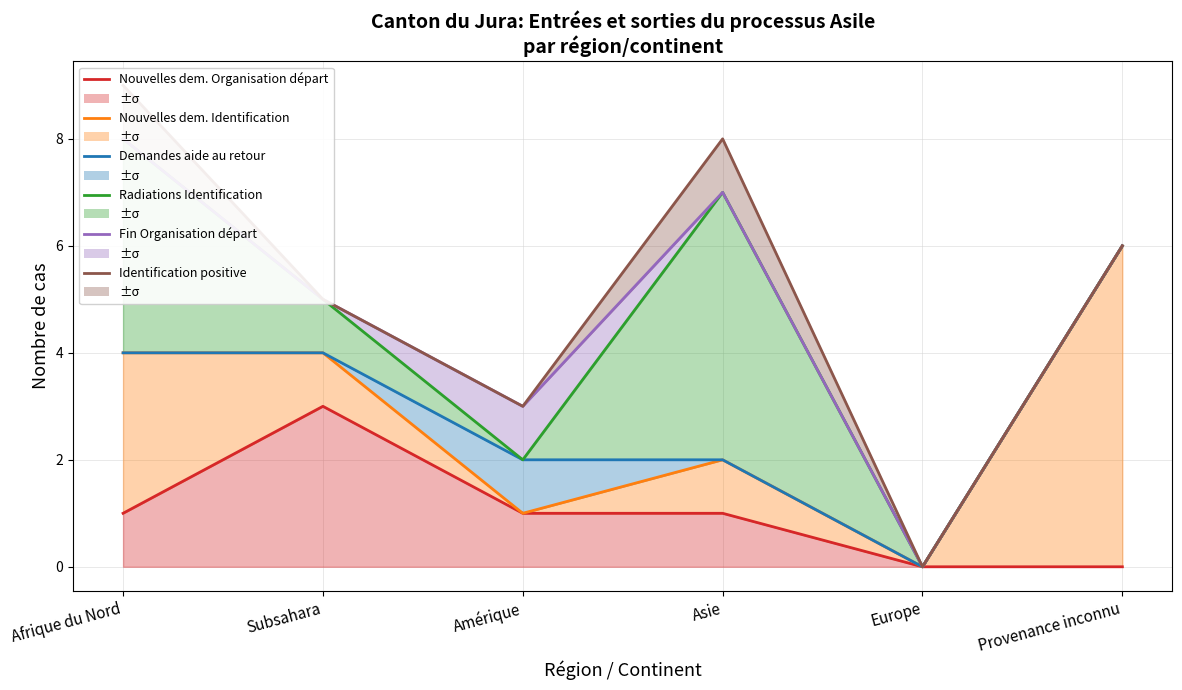

At how many categories does at least one series exceed 2?

5